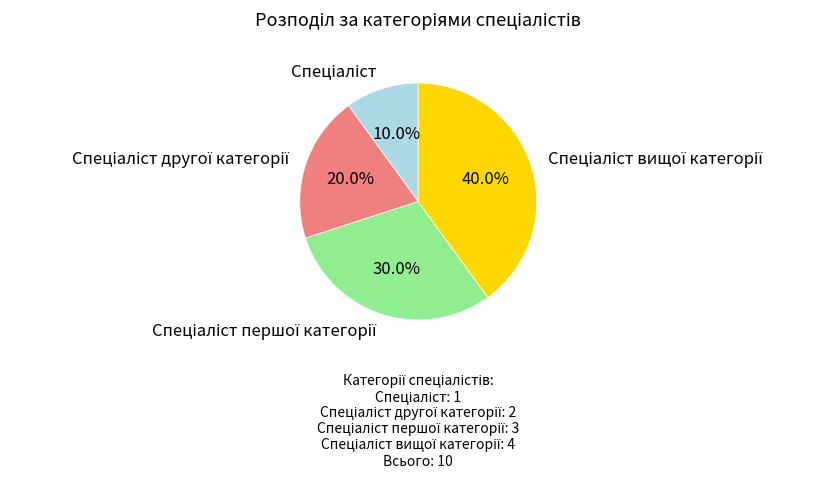

Is there any slice that represents more than half of the pie?

No